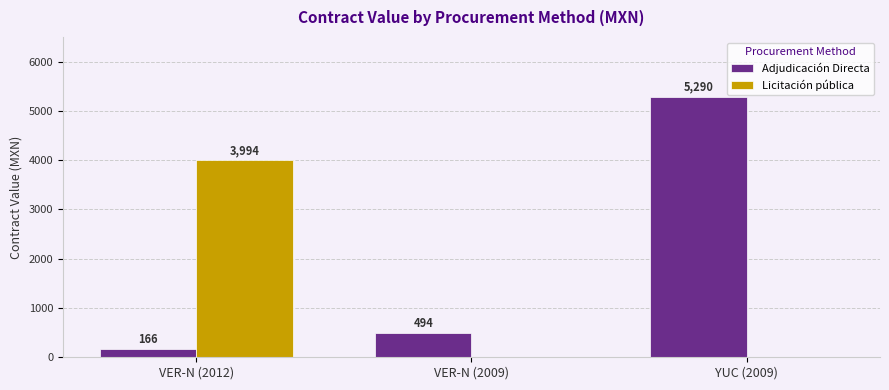

Which series changed the most between VER-N (2012) and YUC (2009)?

Adjudicación Directa